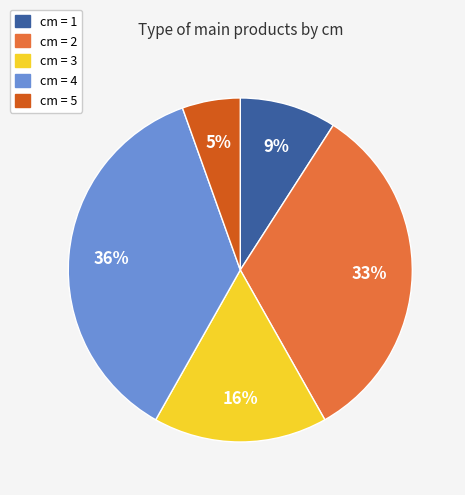

Is there any slice that represents more than half of the pie?

No